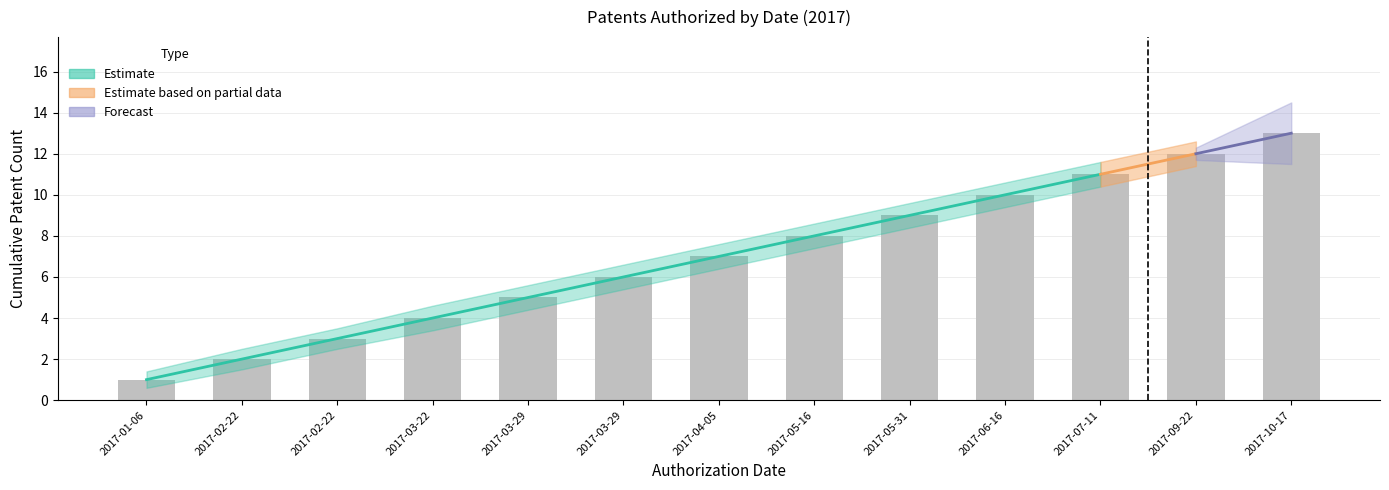

Where is the data nearest to the value 7?

2017-04-05